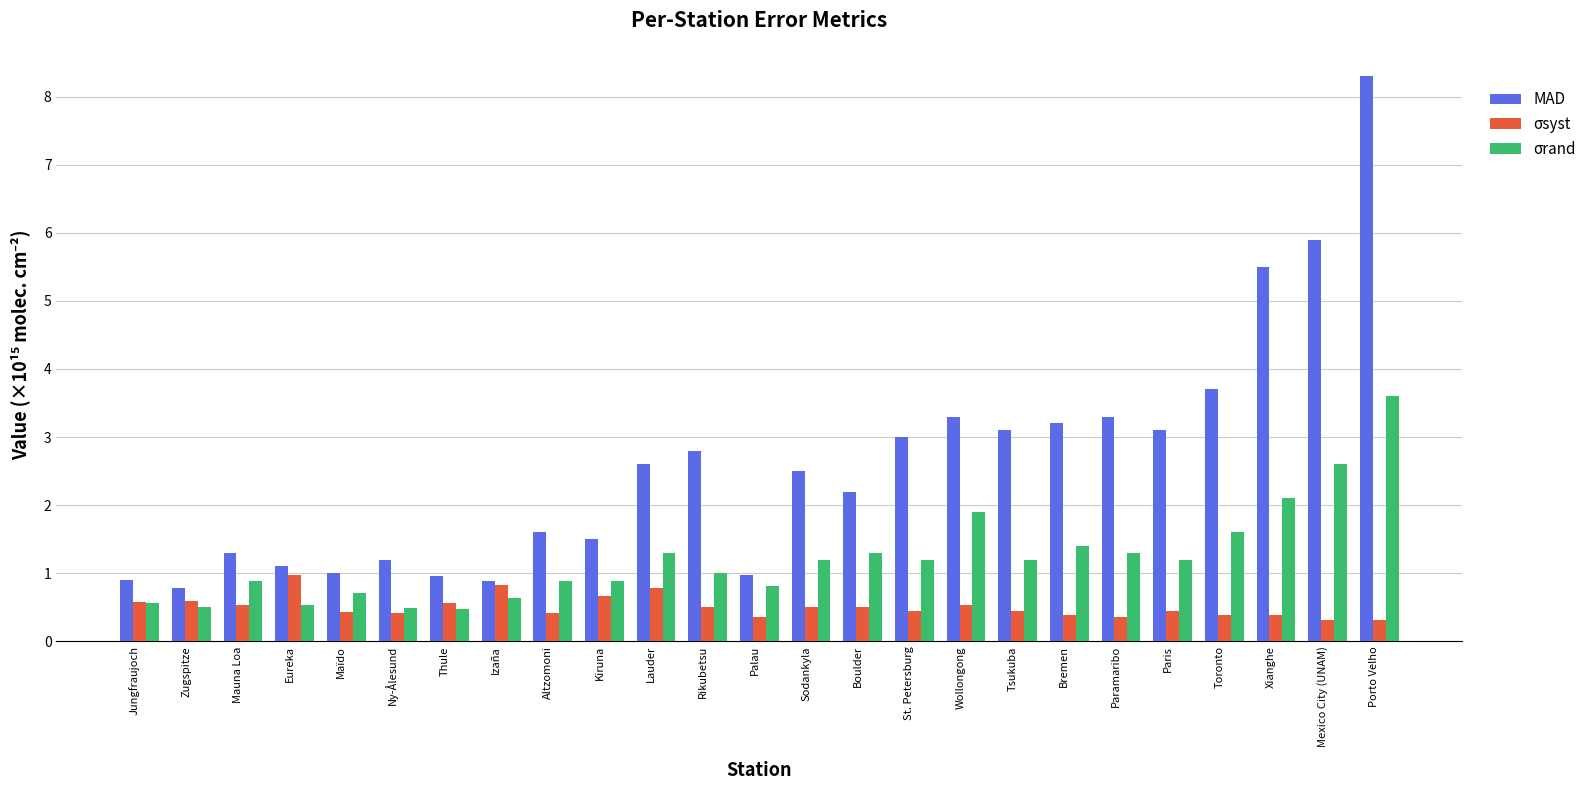

Which series has the widest spread of values?

MAD